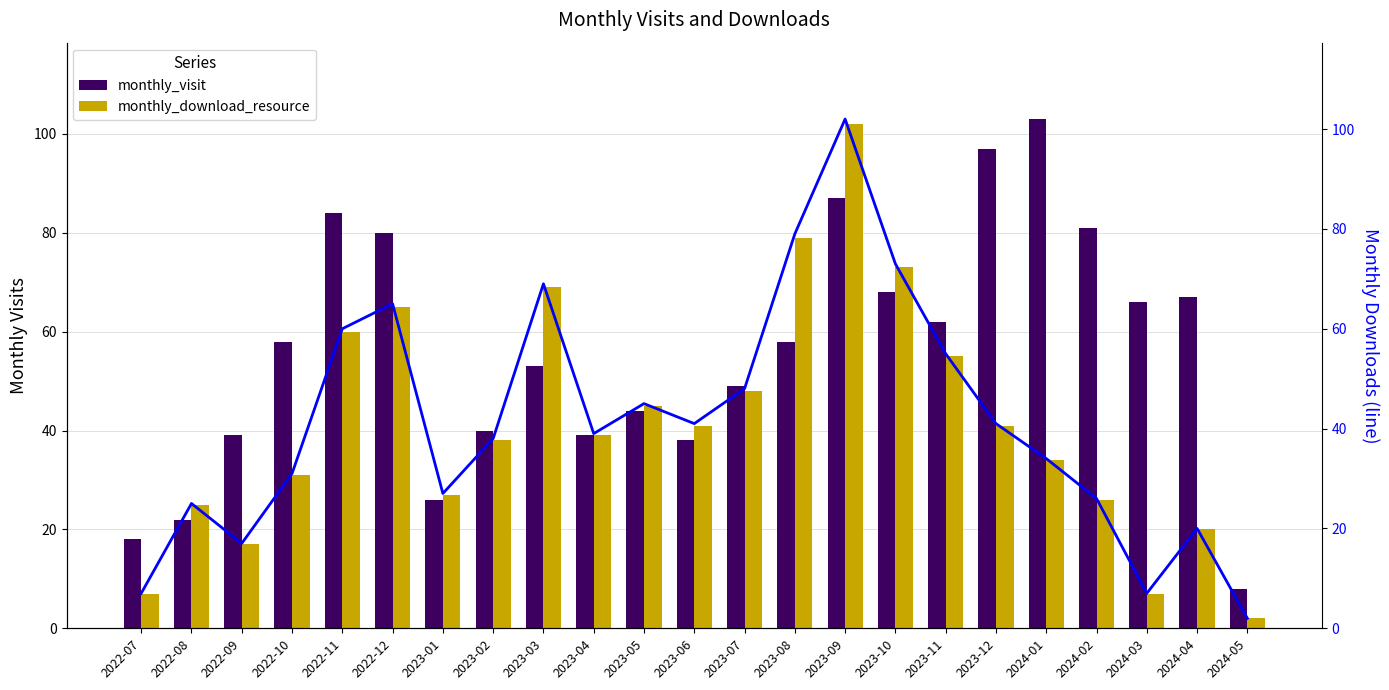

At 2023-03, list the series in order from smallest to largest.

monthly_visit, monthly_download_resource, monthly_download_resource (line)